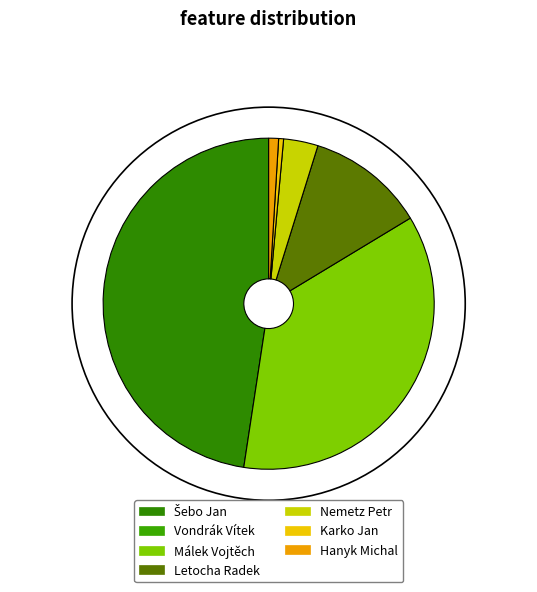

Is it true that Karko Jan is 15% of the pie?

False